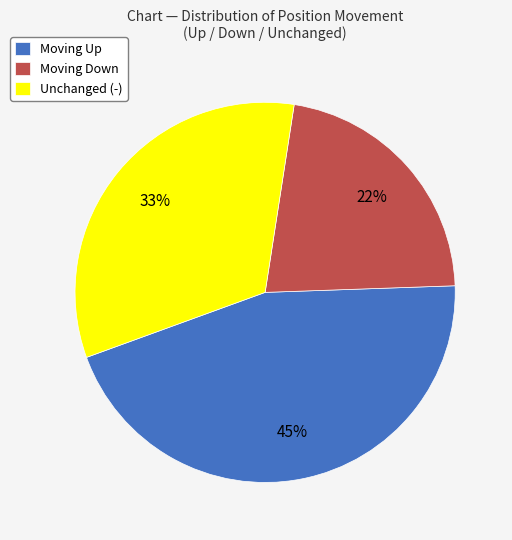

Which has a higher value, Moving Down or Moving Up?

Moving Up